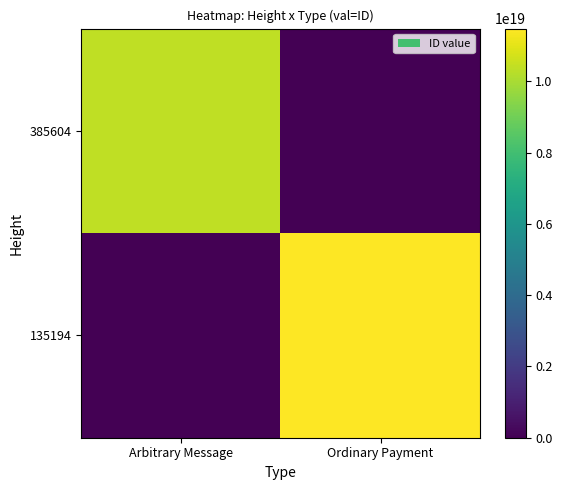

Between Arbitrary Message and Ordinary Payment, which series saw the biggest shift?

135194